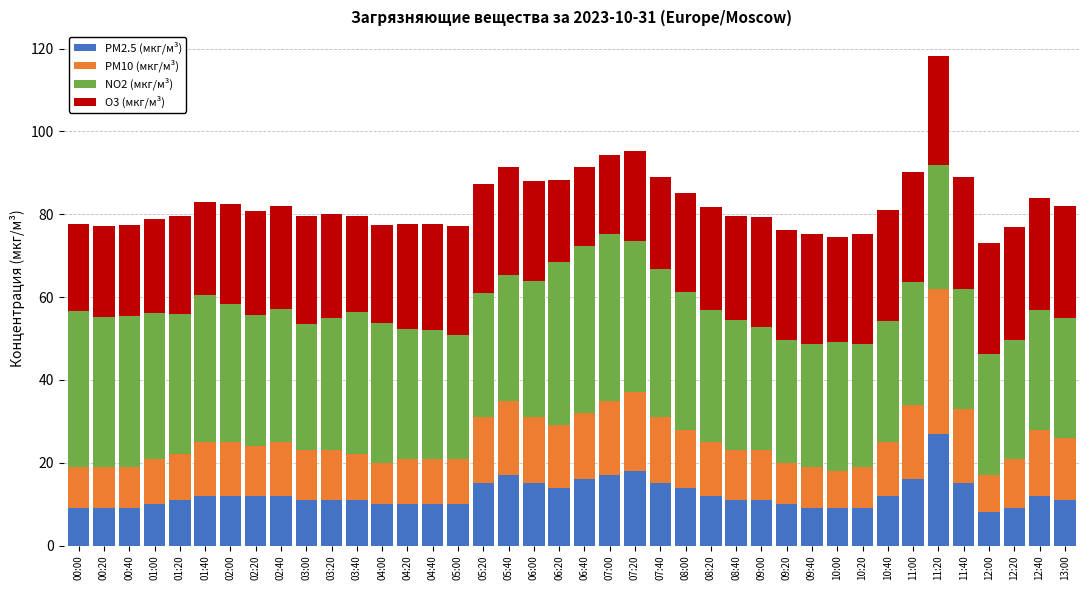

True or false: PM2.5 (мкг/м³) has a value of 15.8 at 10:20.

False